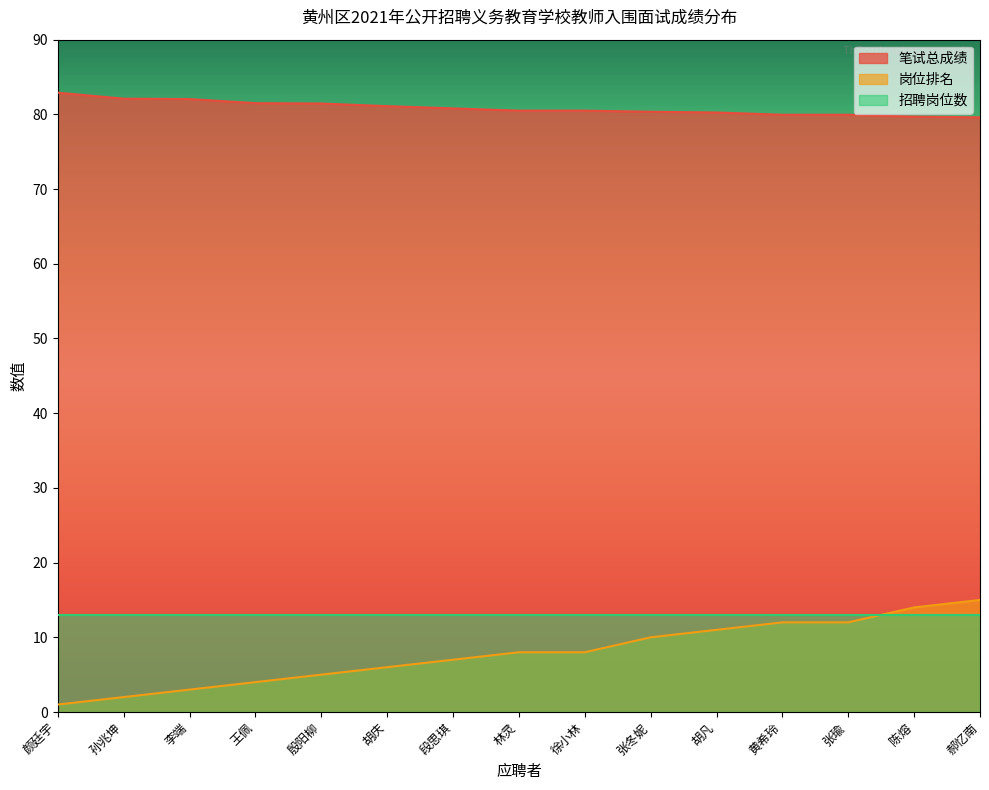

What is the difference between the maximum and minimum values in the 岗位排名 series?

14.0